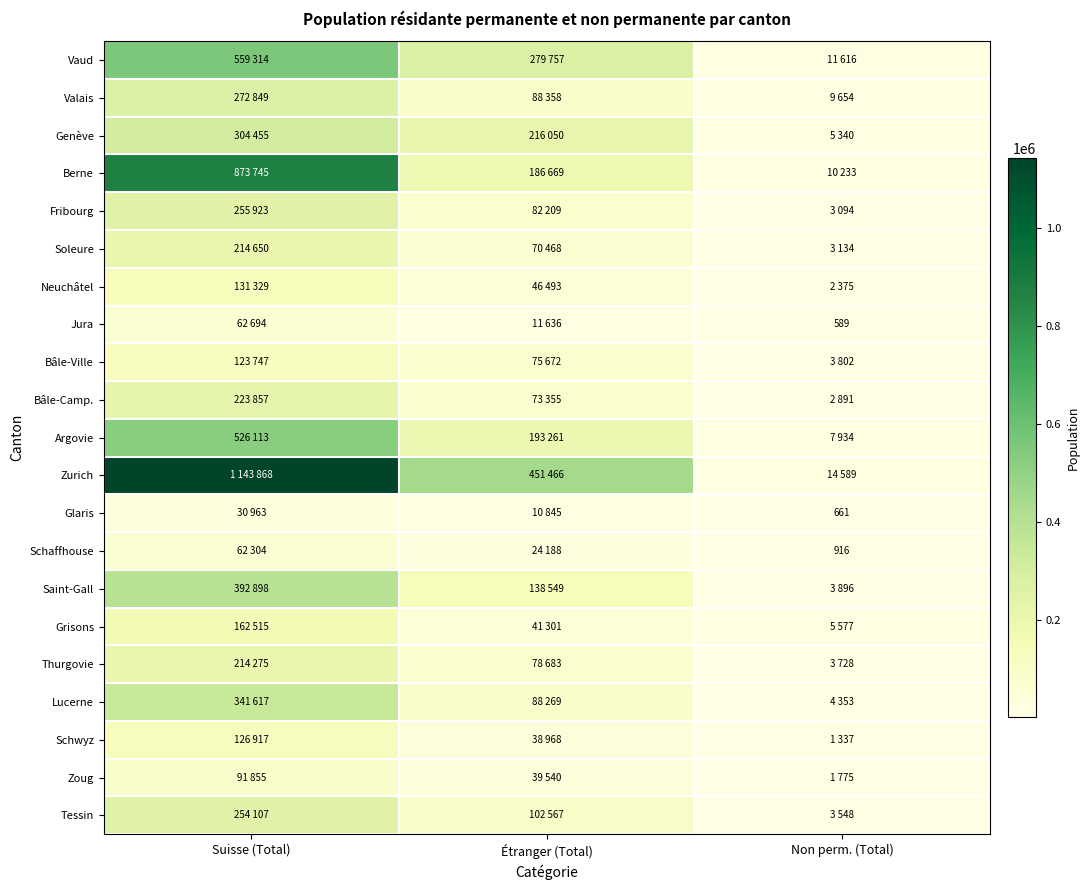

What is the average value of the Neuchâtel series?

60066